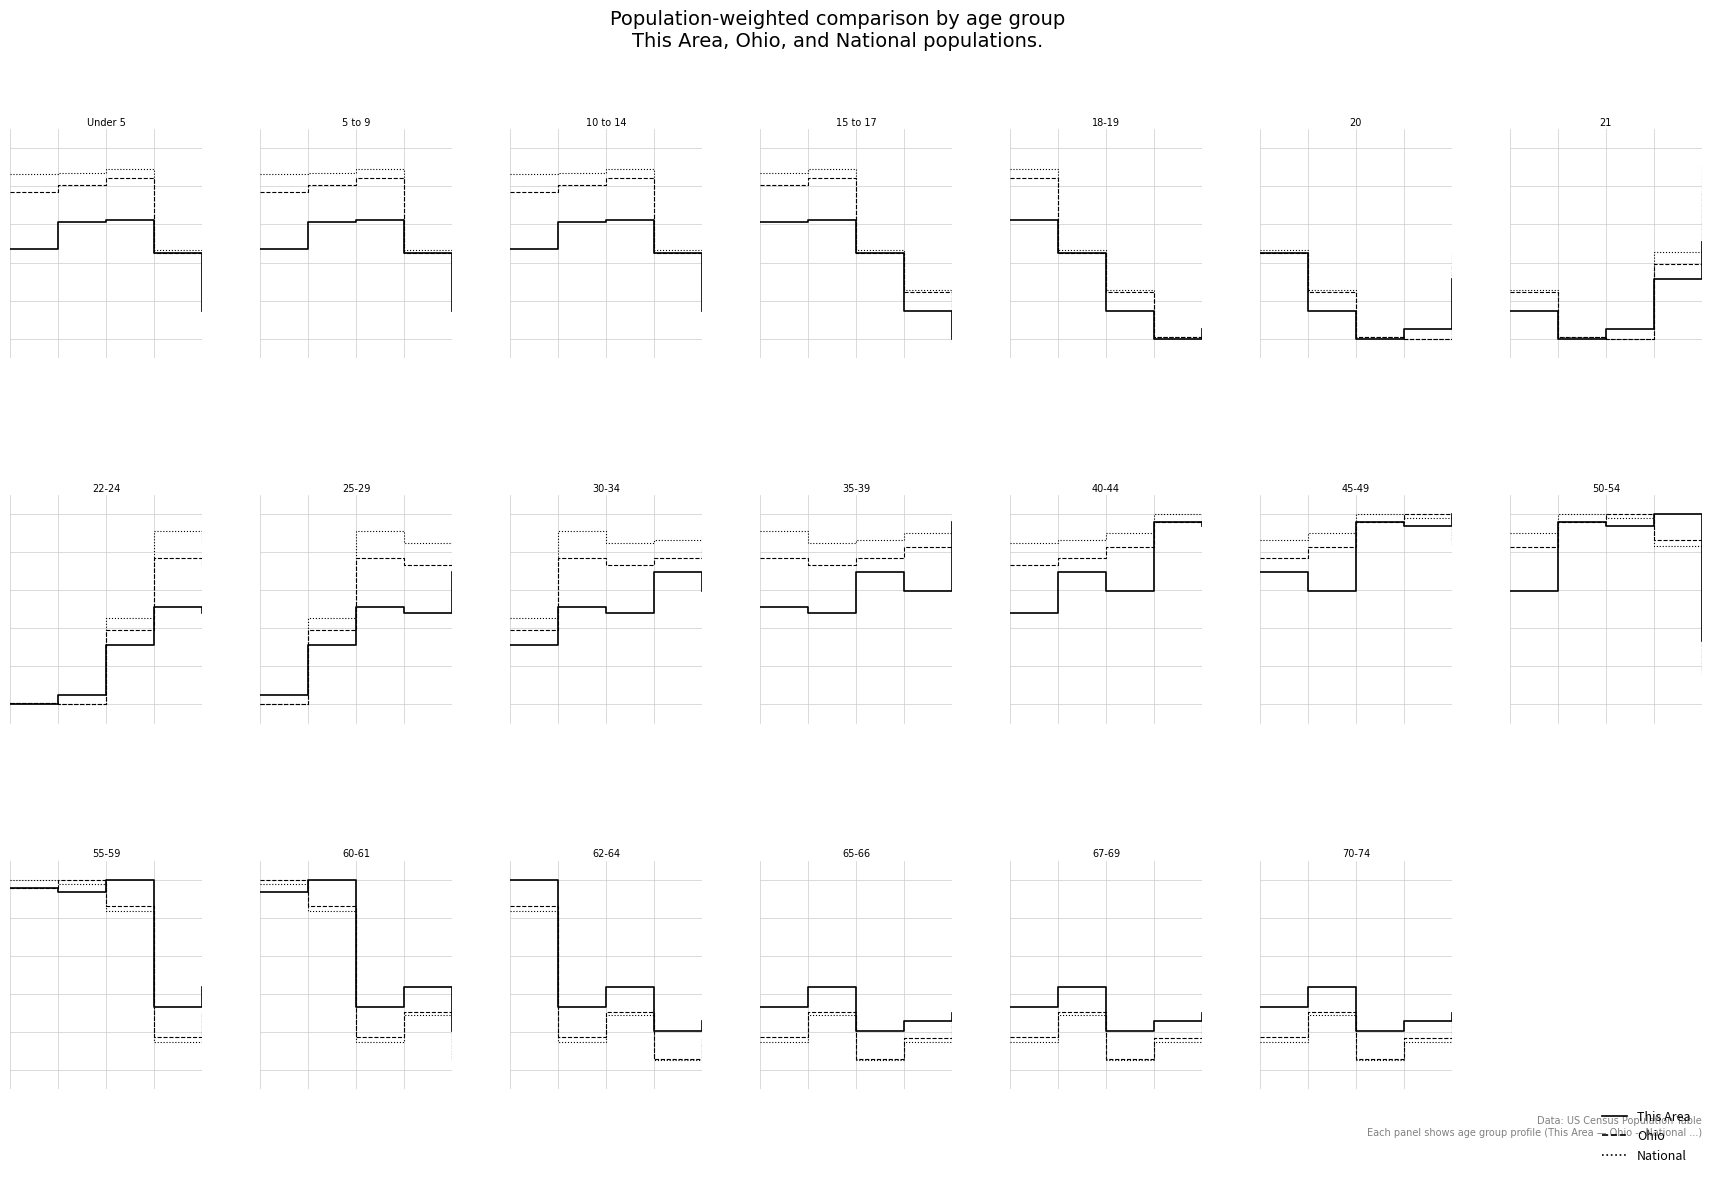

Which series changed the most between 0.75 and 1.00?

Ohio